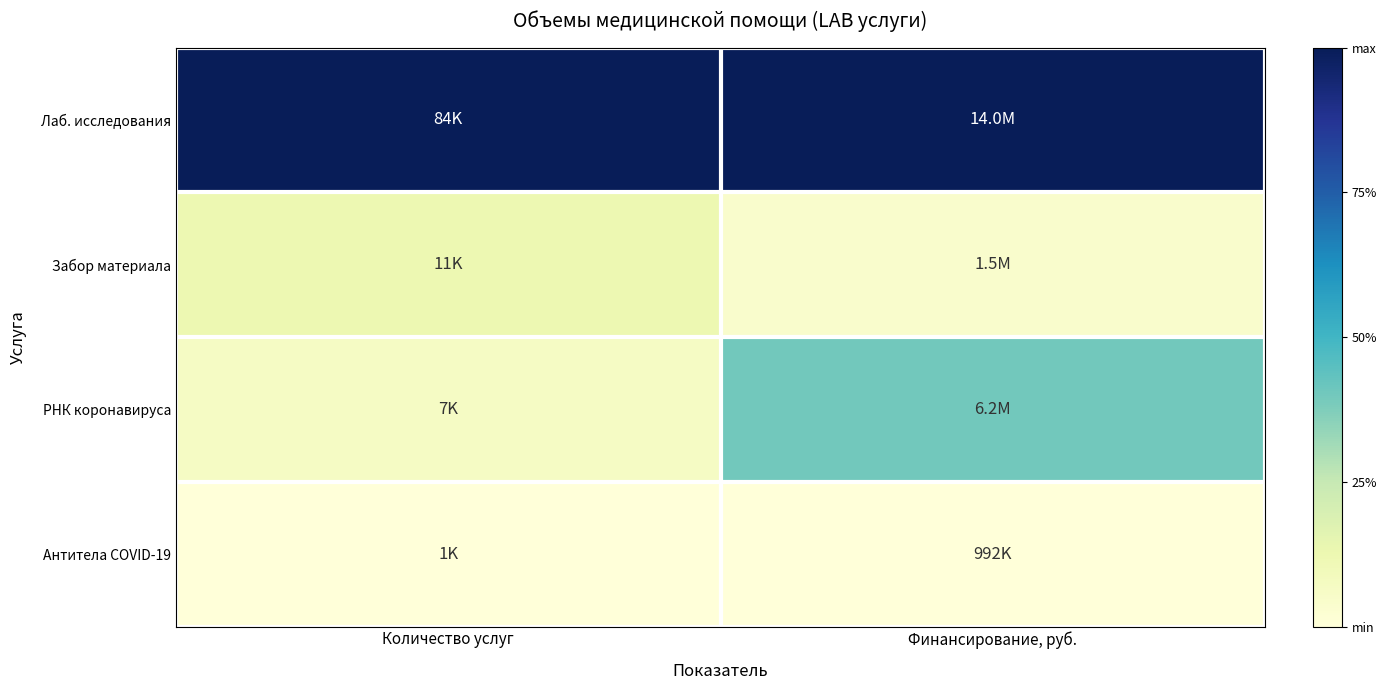

At how many categories does at least one series exceed 0?

2